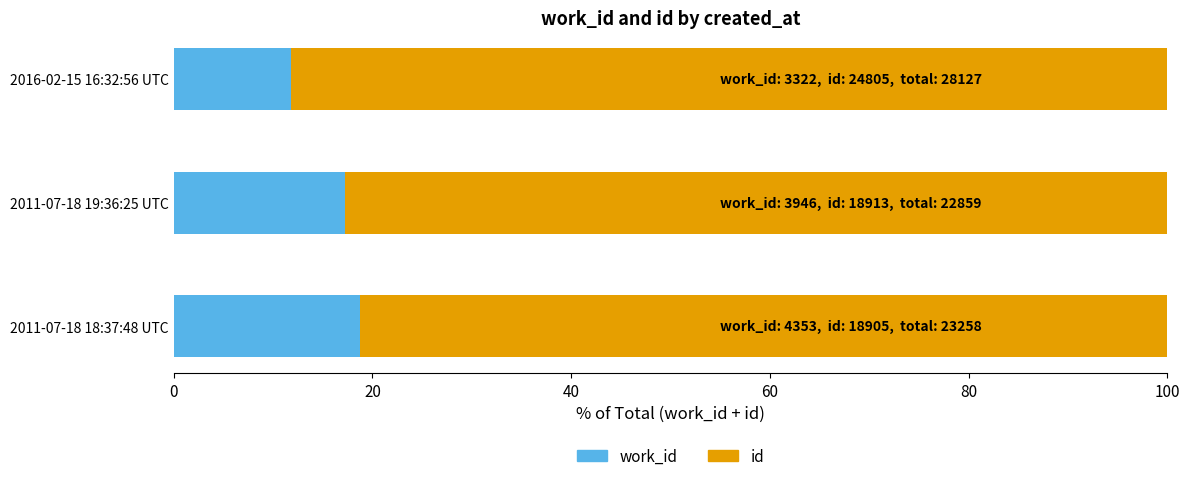

What is the total value across all series at 2011-07-18 18:37:48 UTC?

100.0